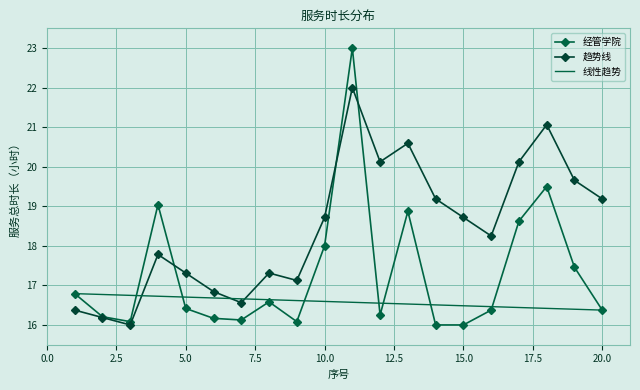

True or false: 线性趋势 has more than 2 interior local peaks.

False